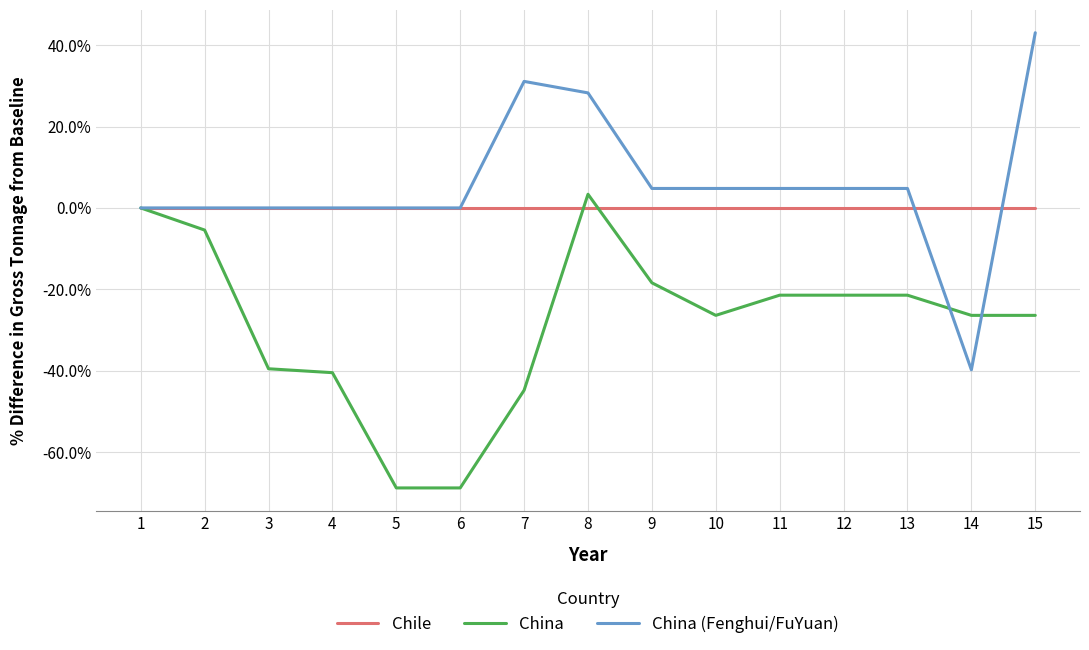

Reading right to left, list all the values displayed in this chart.

Chile: 15=0.0	14=0.0	13=0.0	12=0.0	11=0.0	10=0.0	9=0.0	8=0.0	7=0.0	6=0.0	5=0.0	4=0.0	3=0.0	2=0.0	1=0.0
China: 15=-26.4	14=-26.4	13=-21.4	12=-21.4	11=-21.4	10=-26.4	9=-18.4	8=3.4	7=-44.8	6=-68.8	5=-68.8	4=-40.5	3=-39.5	2=-5.4	1=0.0
China (Fenghui/FuYuan): 15=43.0	14=-39.8	13=4.8	12=4.8	11=4.8	10=4.8	9=4.8	8=28.3	7=31.1	6=0.0	5=0.0	4=0.0	3=0.0	2=0.0	1=0.0